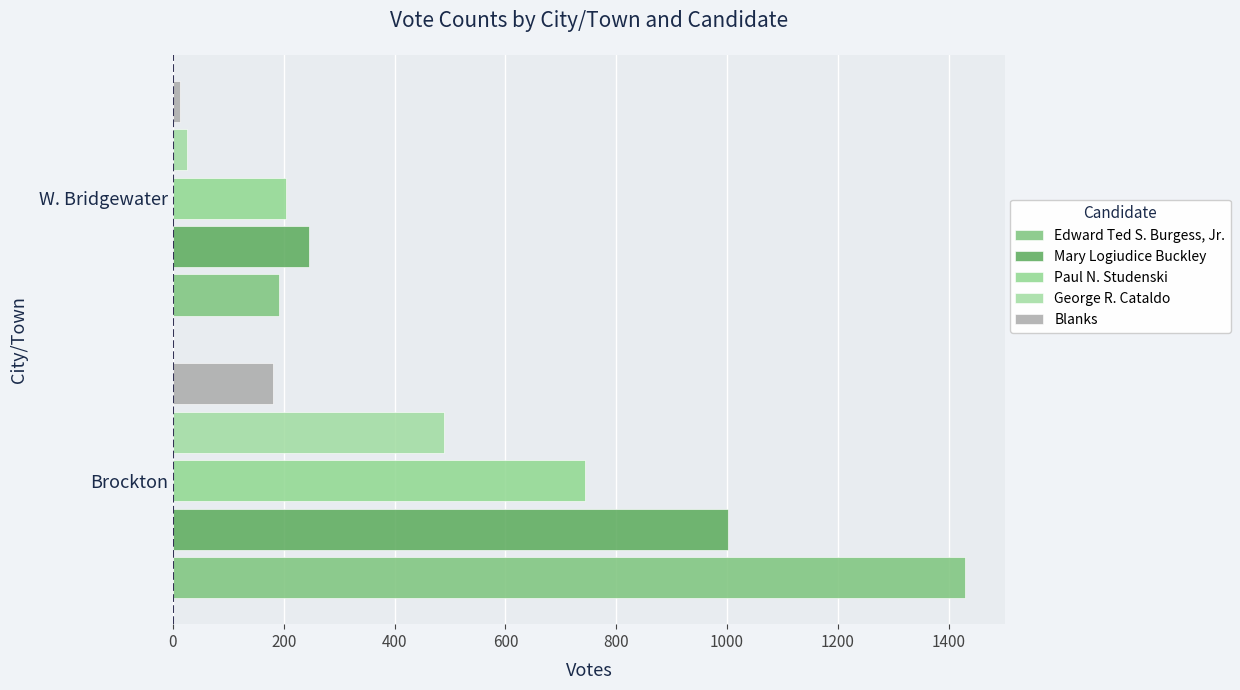

How many categories are shown in the chart?

2